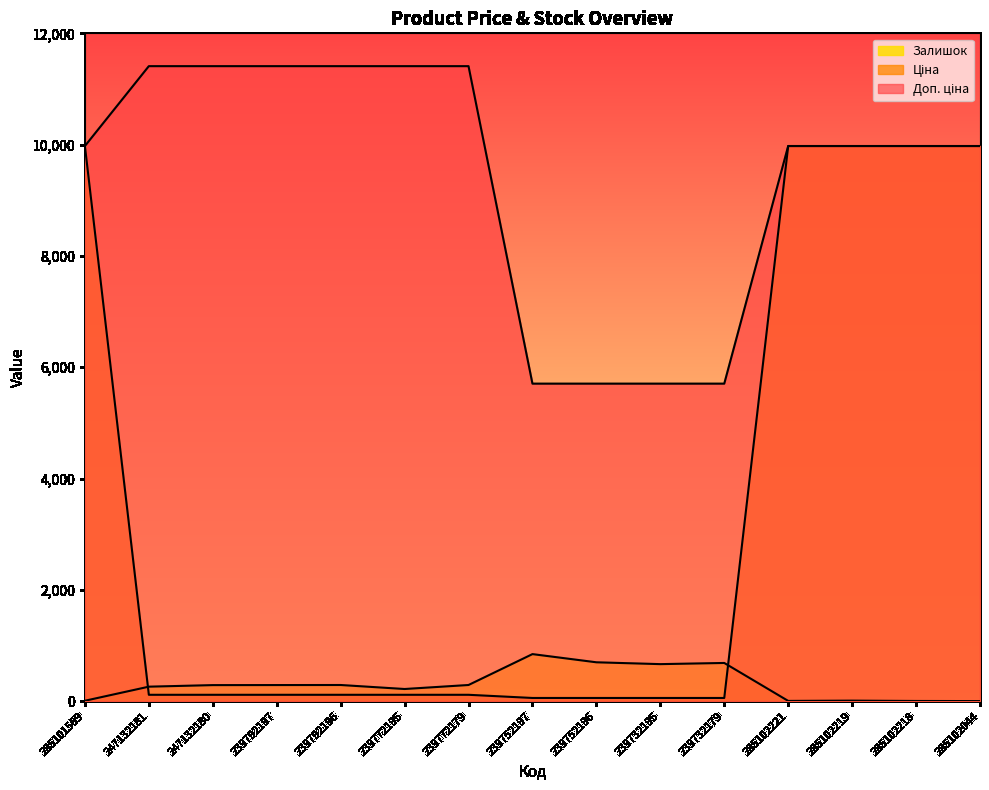

Rank the categories by Ціна value from highest to lowest.

285101569, 285102221, 285102219, 285102218, 285102044, 247132181, 247132180, 239792197, 239792196, 239772195, 239772179, 239752197, 239752196, 239732195, 239732179